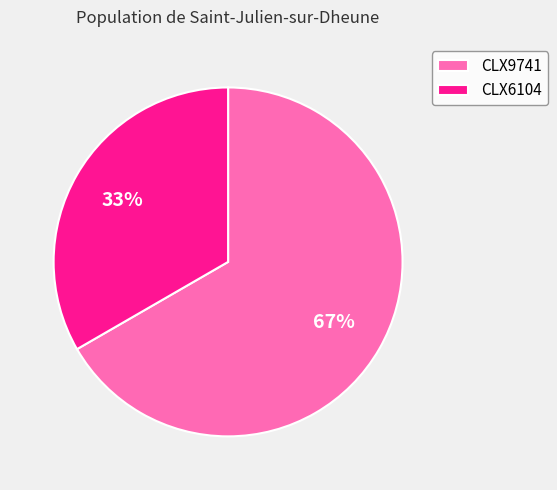

Is it true that CLX6104 is 43% of the pie?

False